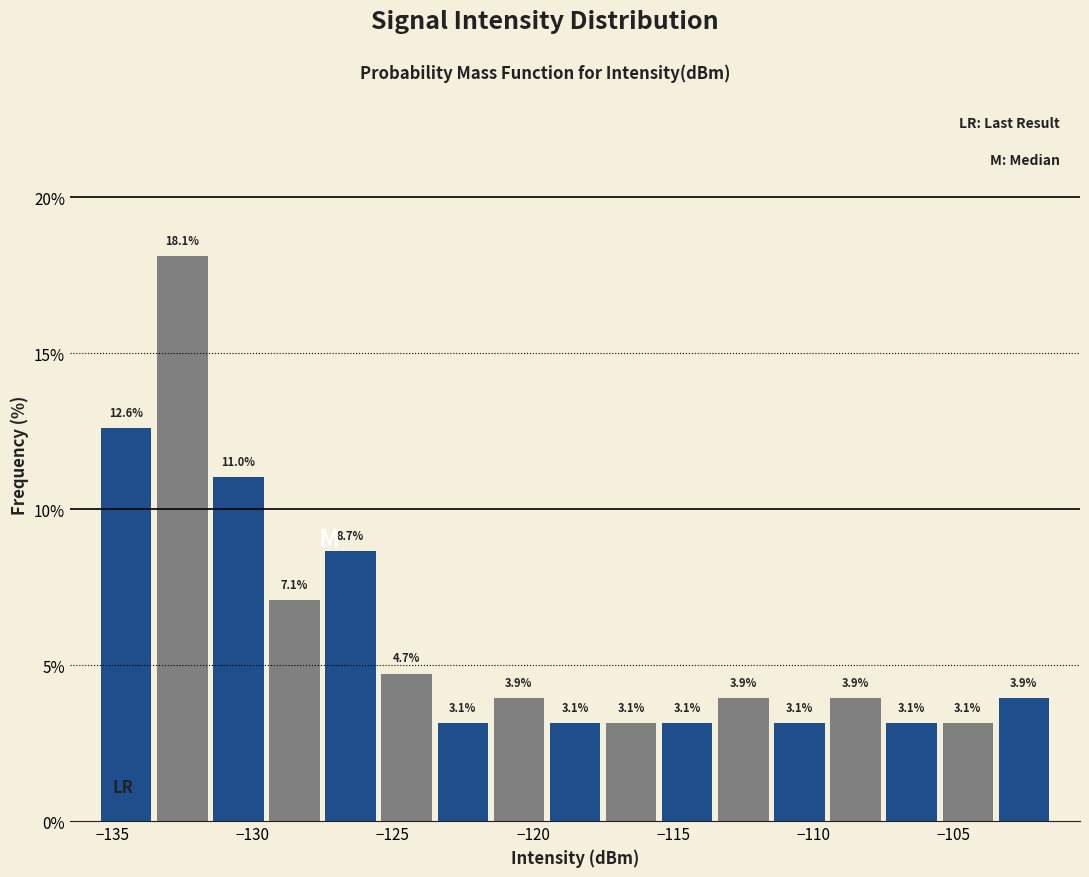

Reading left to right, list every bar in this chart as the range it spans on the x-axis followed by its height.

-135.5 to -133.5: 12.6
-133.5 to -131.5: 18.1
-131.5 to -129.5: 11.0
-129.5 to -127.5: 7.1
-127.5 to -125.5: 8.7
-125.5 to -123.5: 4.7
-123.5 to -121.5: 3.1
-121.5 to -119.5: 3.9
-119.5 to -117.5: 3.1
-117.5 to -115.5: 3.1
-115.5 to -113.5: 3.1
-113.5 to -111.5: 3.9
-111.5 to -109.5: 3.1
-109.5 to -107.5: 3.9
-107.5 to -105.5: 3.1
-105.5 to -103.5: 3.1
-103.5 to -101.5: 3.9